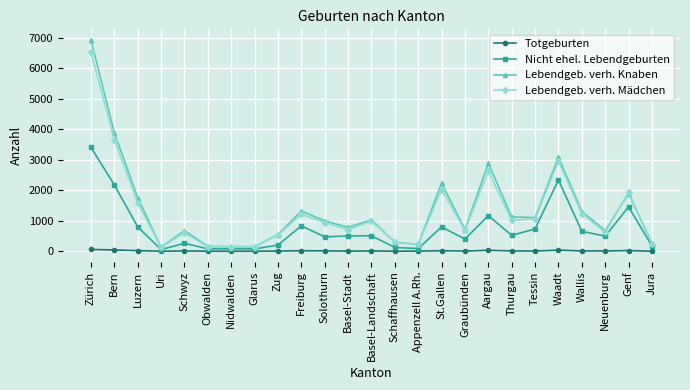

True or false: Nicht ehel. Lebendgeburten and Lebendgeb. verh. Knaben cross at least once.

False